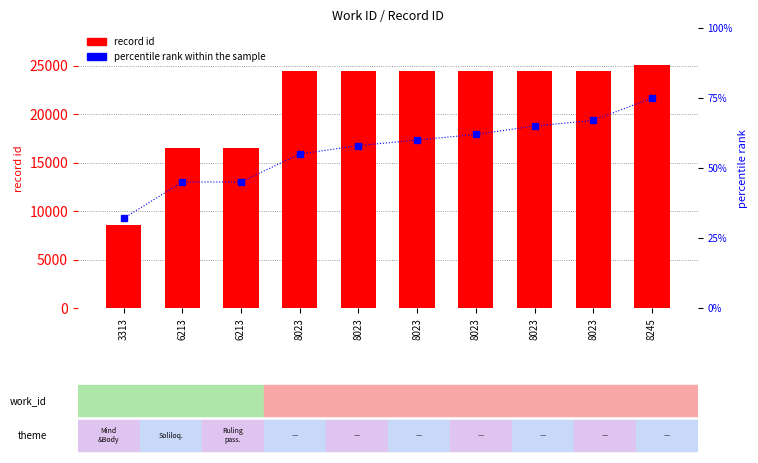

What are all the series names shown in the legend?

record id, percentile rank within the sample